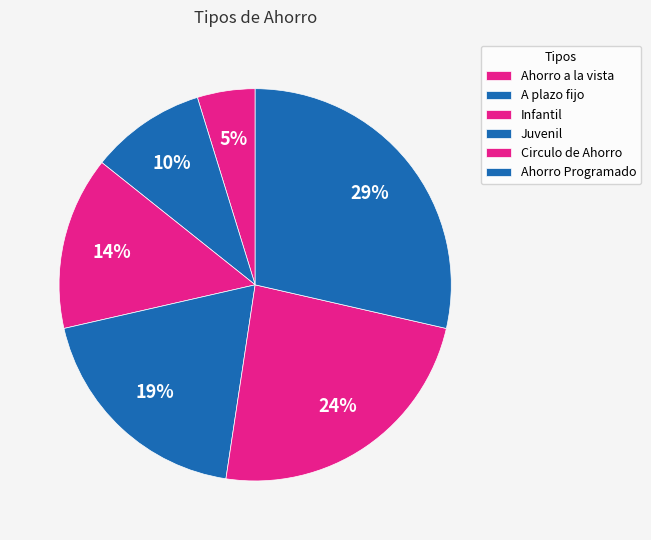

Which slice is the largest?

Ahorro Programado